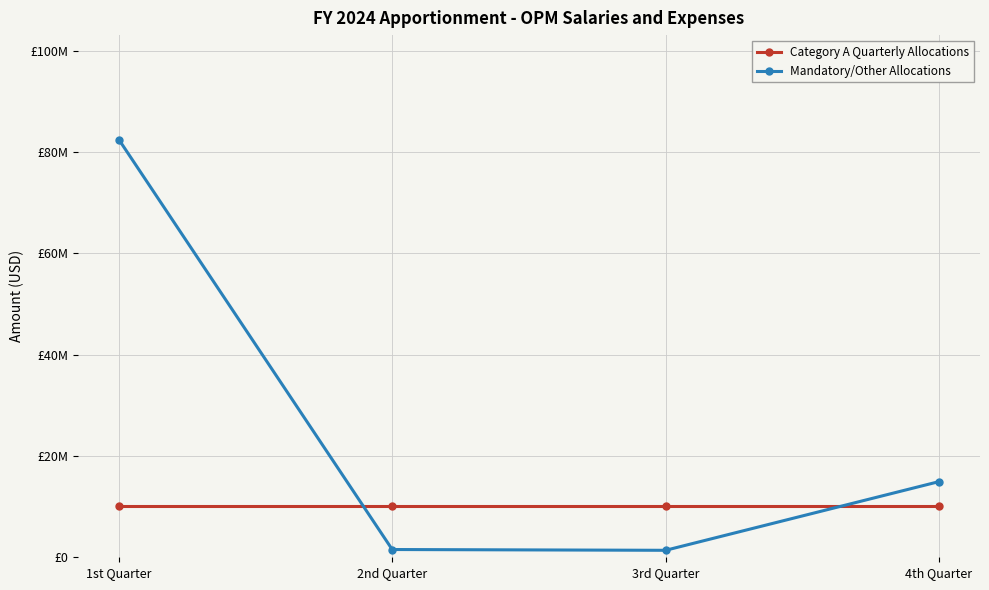

At which label does Mandatory/Other Allocations reach its peak?

1st Quarter